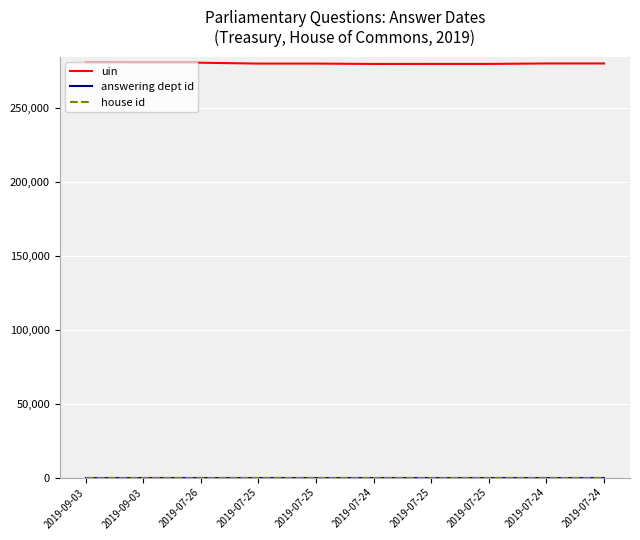

What is the average value of the uin series?

280496